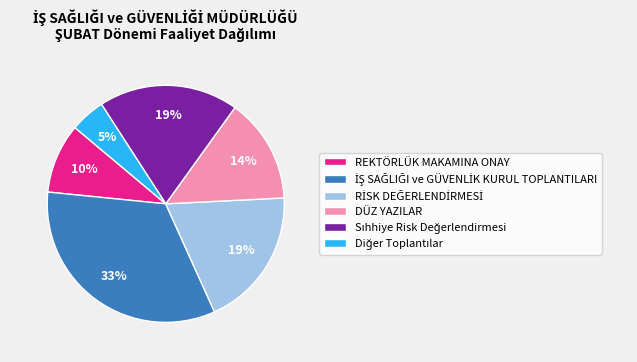

Approximately how many times larger is the value at REKTÖRLÜK MAKAMINA ONAY compared to DÜZ YAZILAR?

0.7